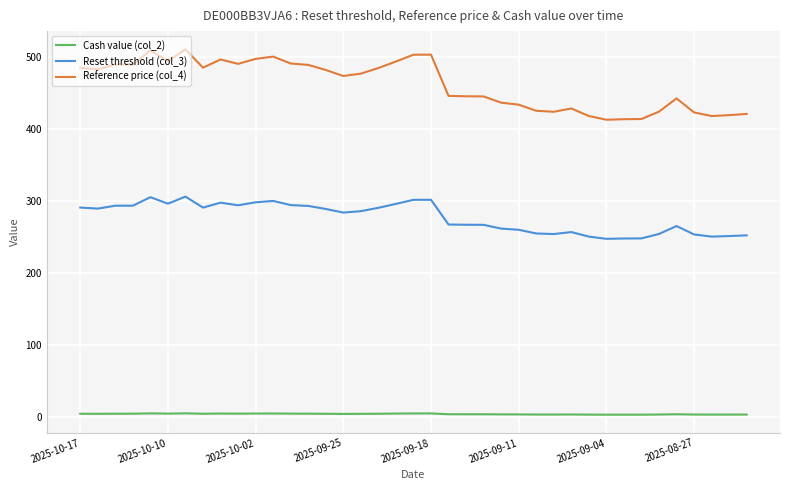

True or false: Reset threshold (col_3) and Cash value (col_2) intersect in this chart.

False